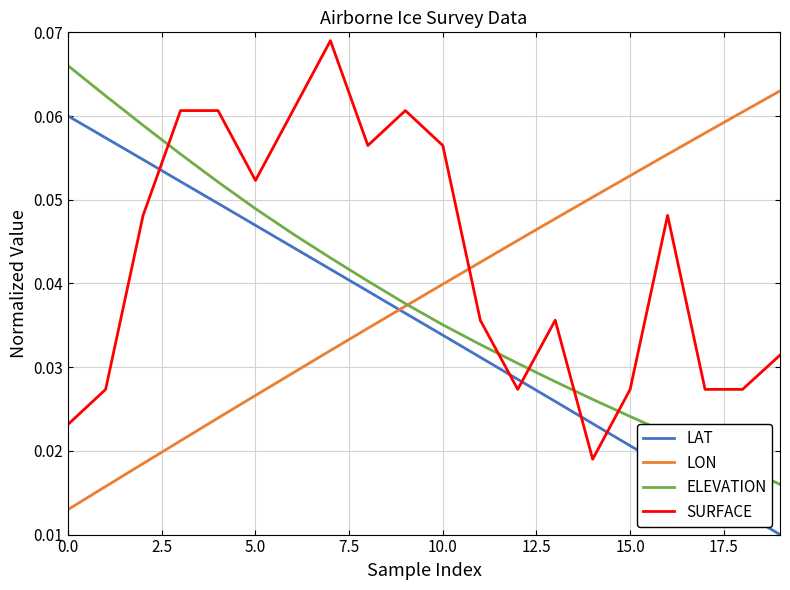

How many intersections are there between SURFACE and LON?

1